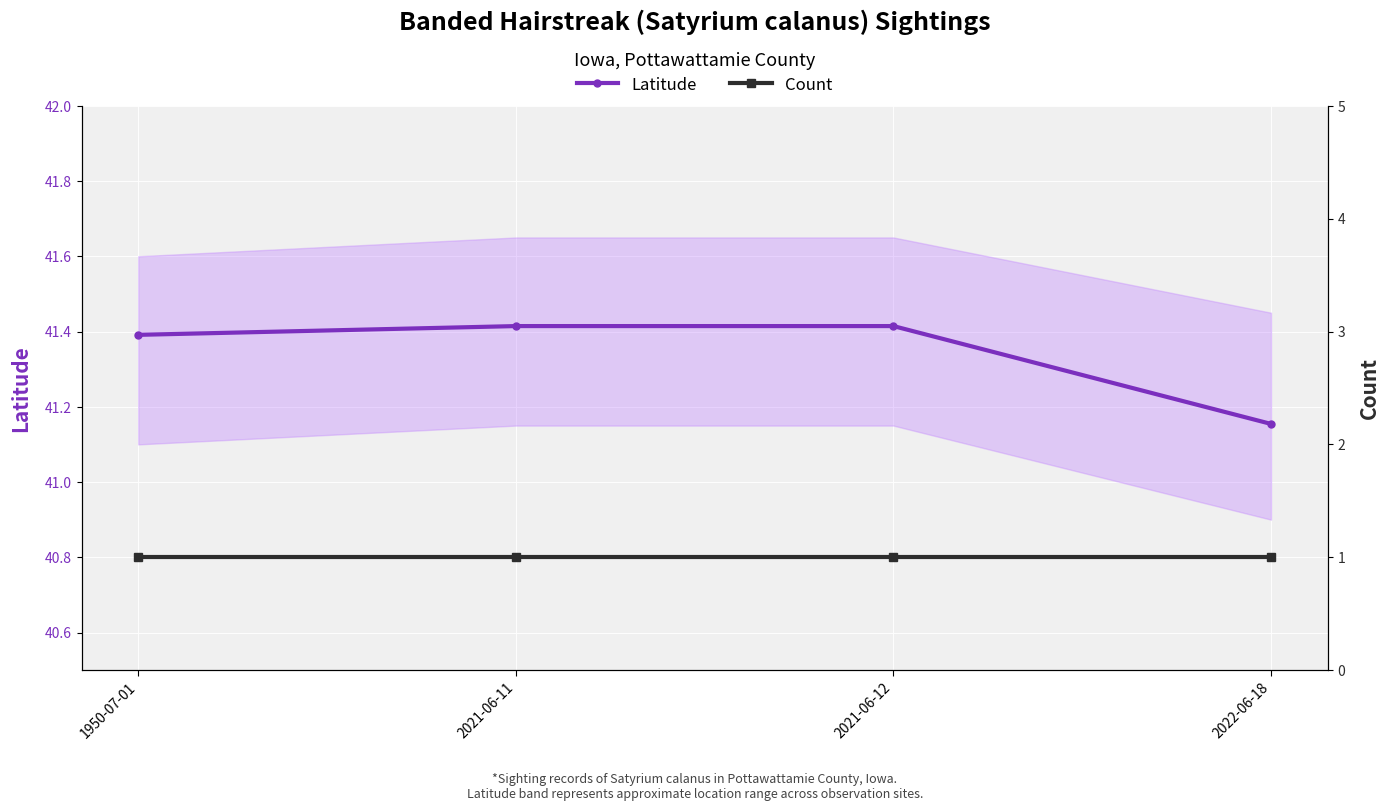

What is the total value across all series at 2022-06-18?

42.2